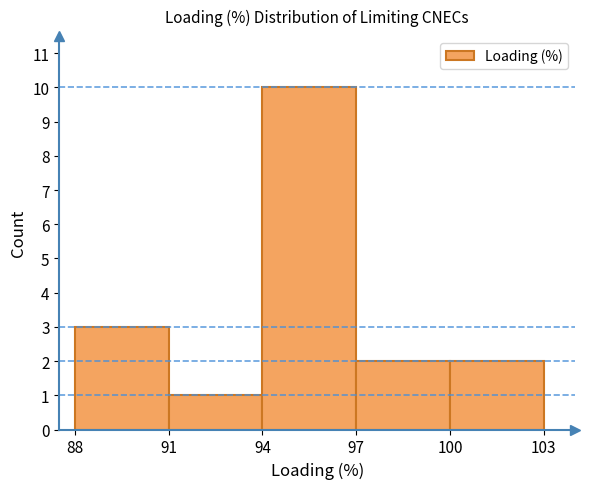

Over which range of the x-axis is the bar tallest?

94 to 97